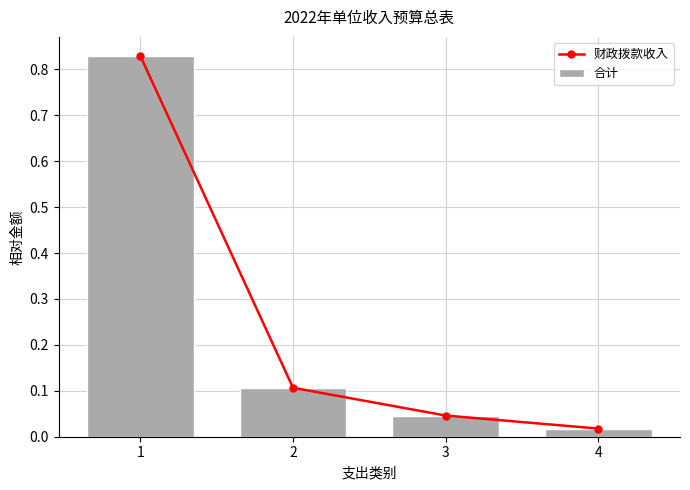

Reading right to left, transcribe all the data shown in this chart.

财政拨款收入: 4=0.0	3=0.0	2=0.1	1=0.8
合计: 4=0.0	3=0.0	2=0.1	1=0.8